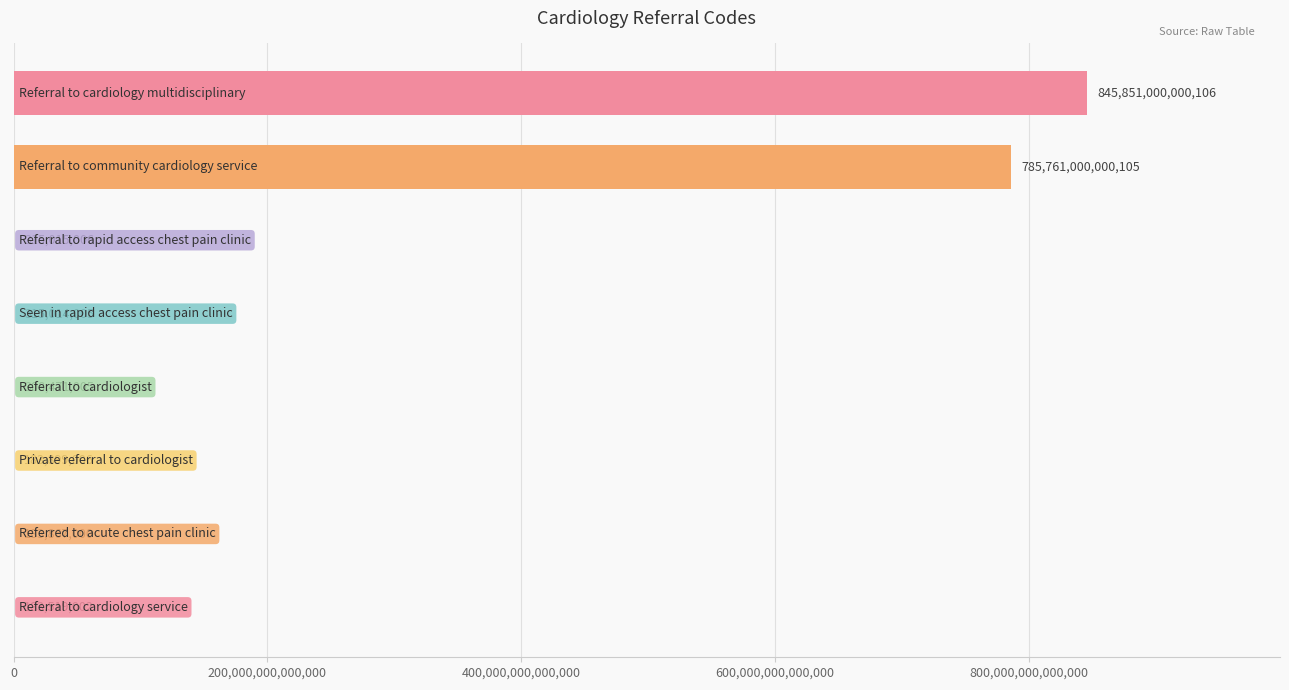

Are the bars horizontal?

Yes